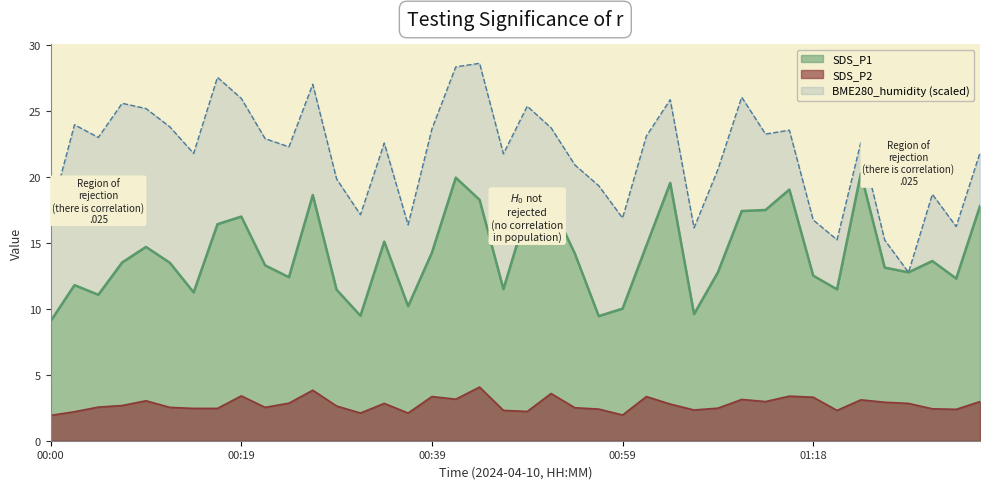

Where is the first local minimum for SDS_P1?

00:05